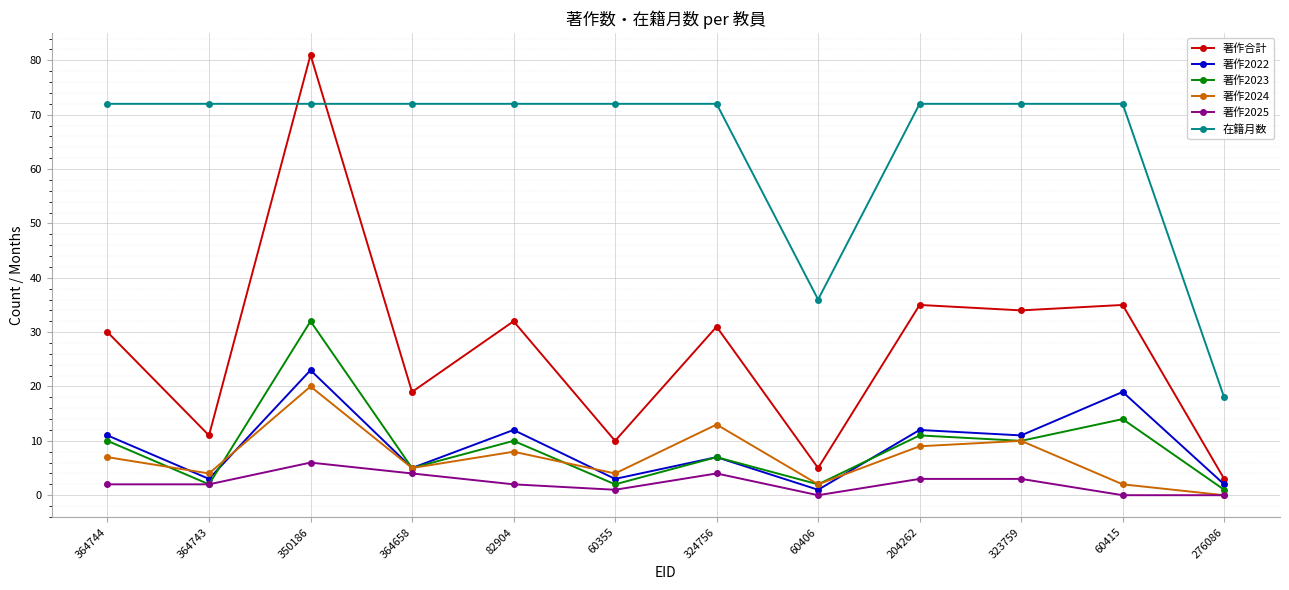

How many data points does each series have?

12